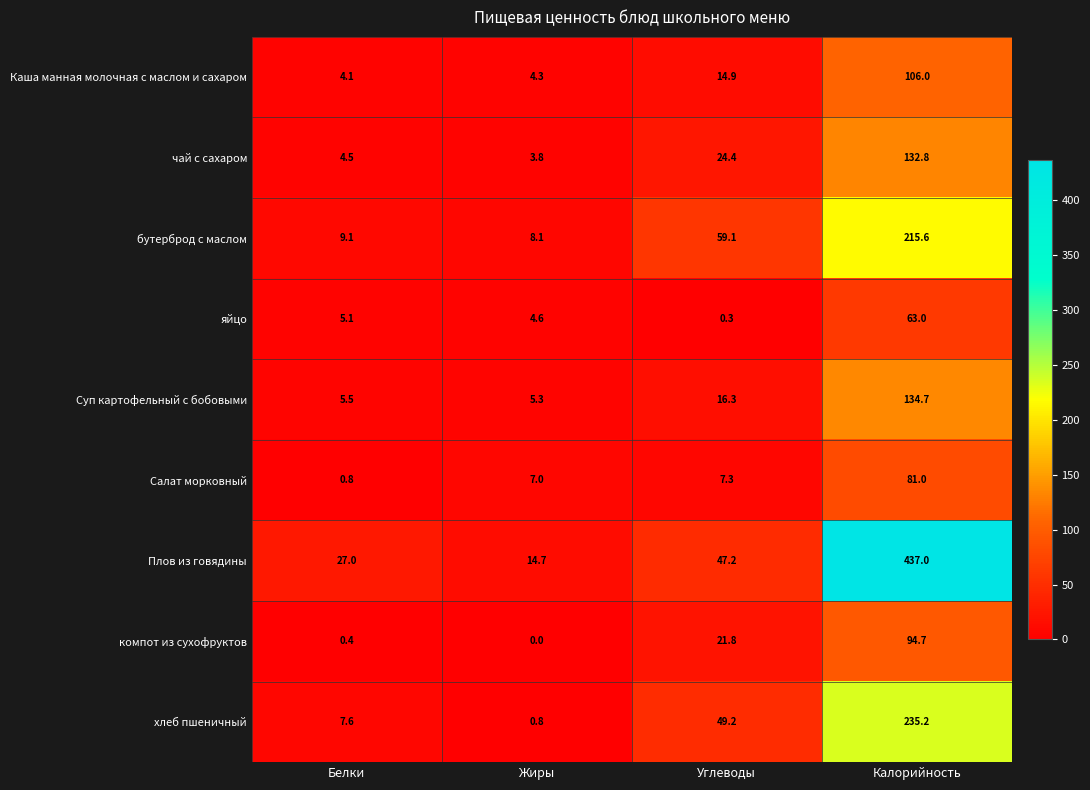

Which series has the largest total across all categories?

Плов из говядины